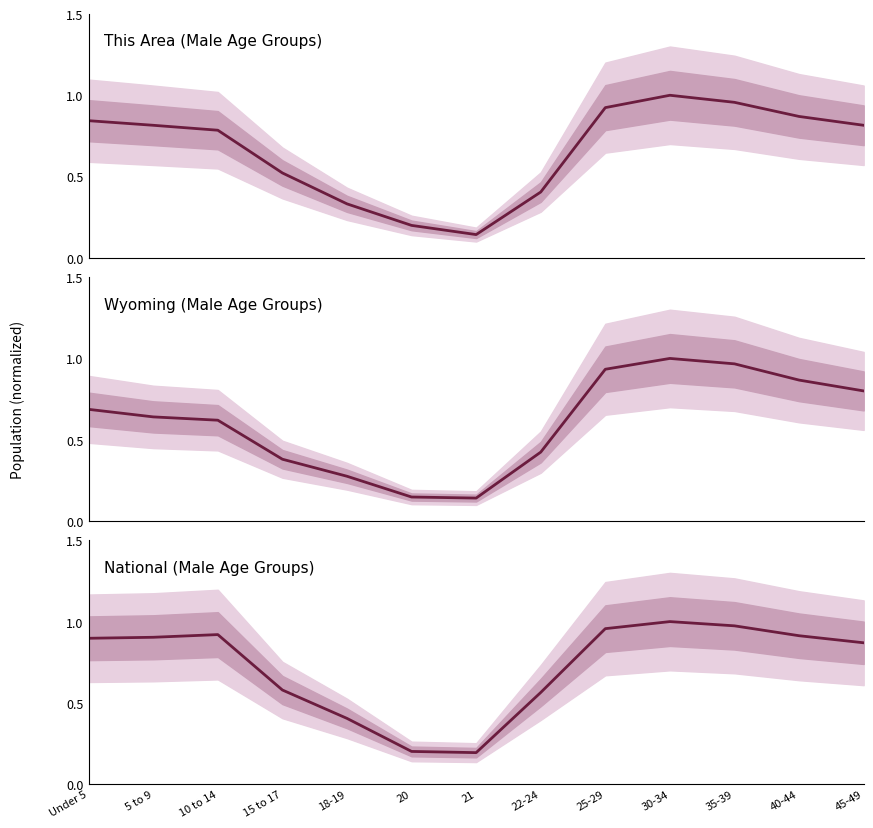

What is the label of the 4th point from the right?

30-34